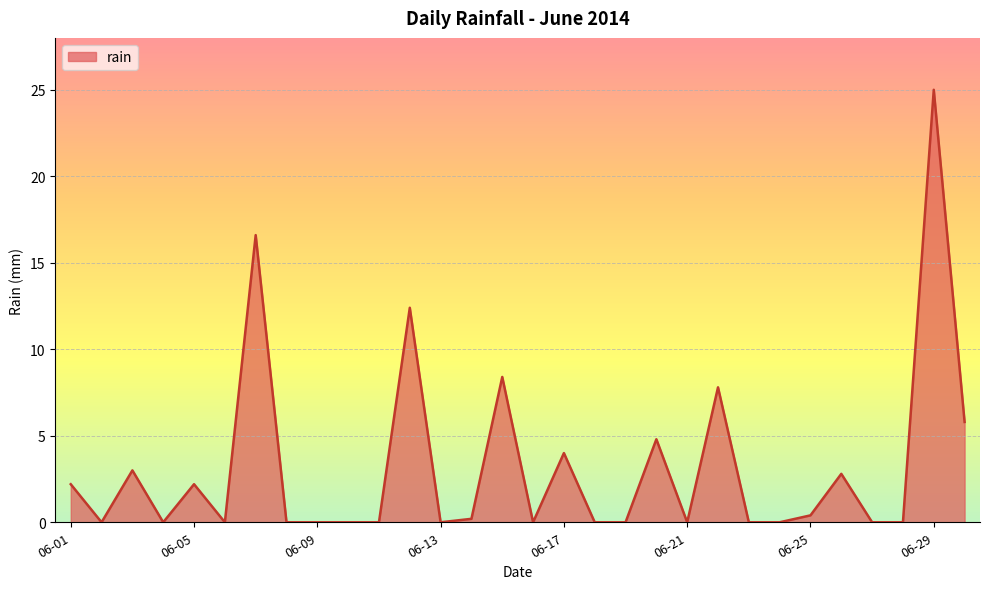

Count the number of categories in the chart.

30